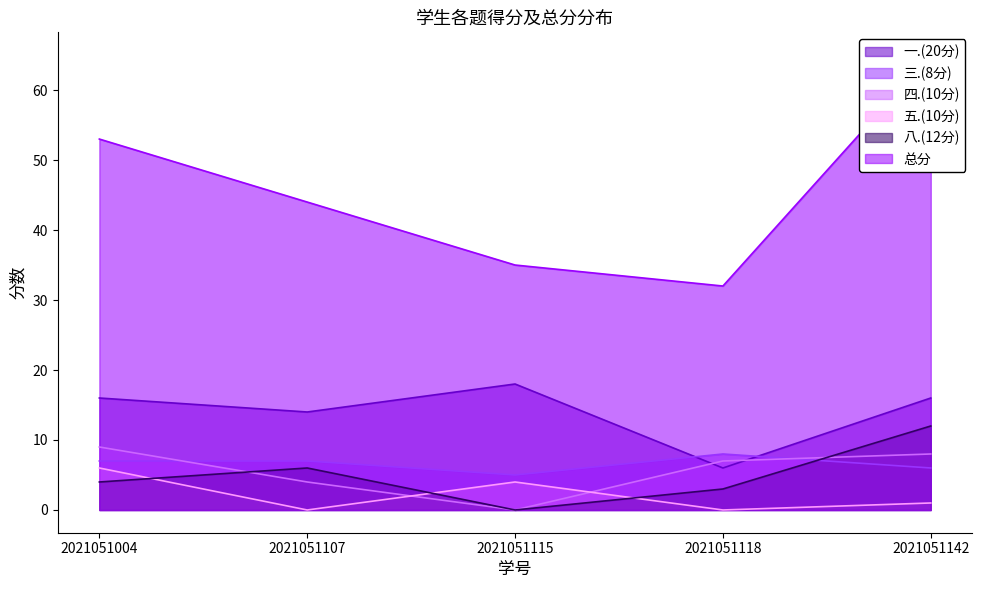

What is the value of the 一.(20分) point at the 2nd from the left?

14